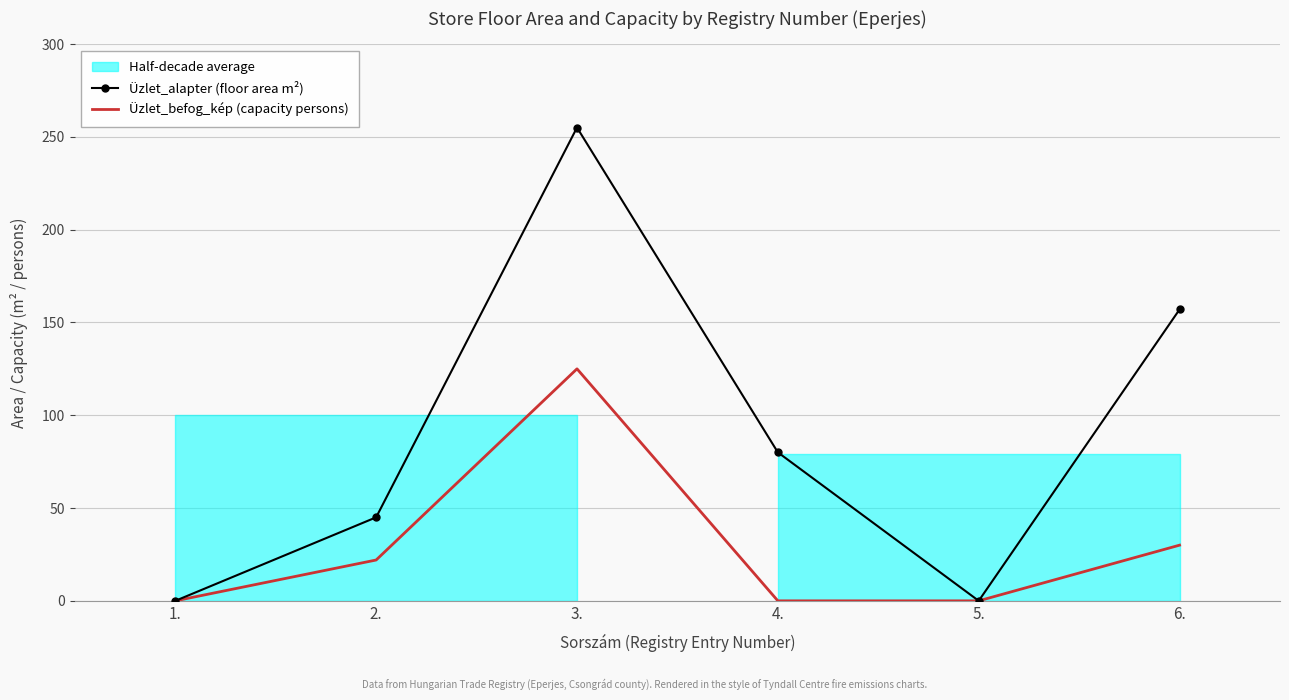

The value of Üzlet_befog_kép (capacity persons) at 3. is 125. True or false?

True